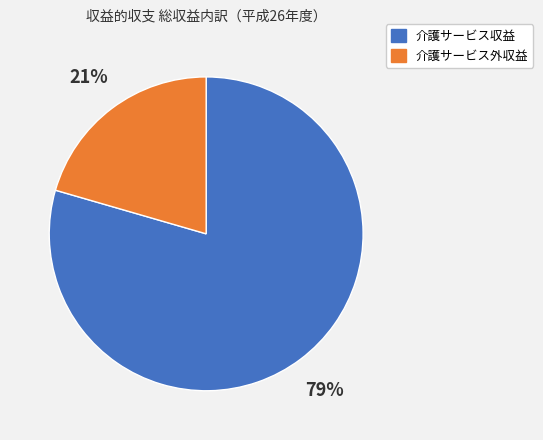

What percentage is the 介護サービス外収益 slice, to the nearest percent?

21%